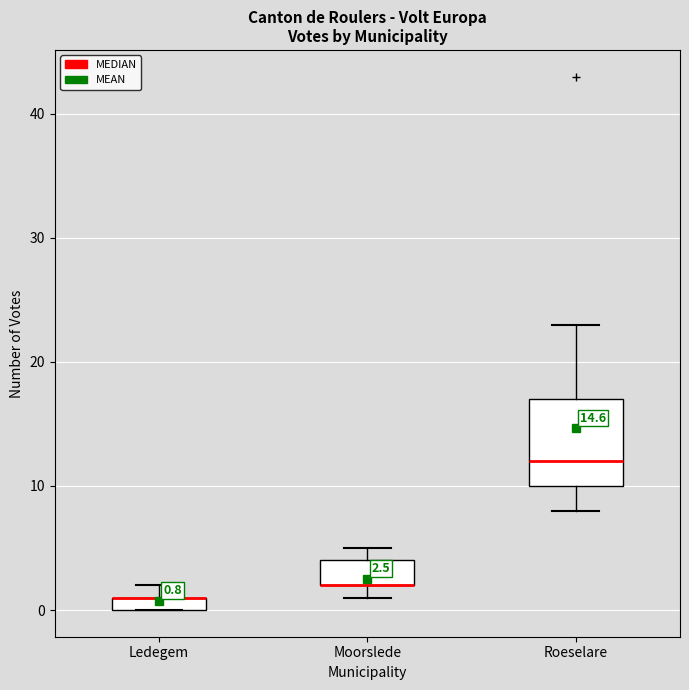

Comparing the boxes themselves (not the whiskers), which one is the tallest?

Roeselare